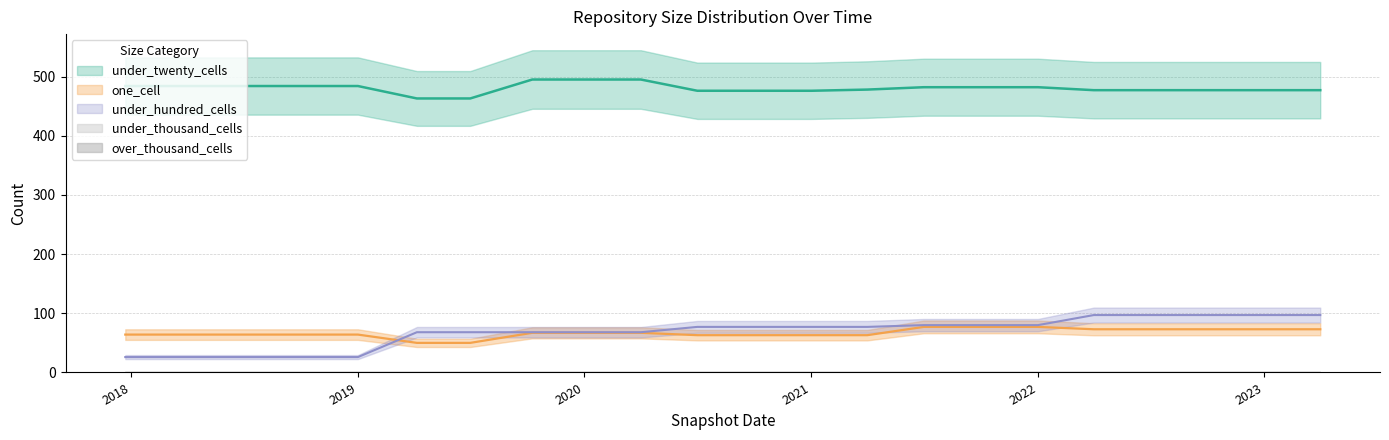

Which has a higher value, 2022-01-01 or 2020-04-01?

2020-04-01